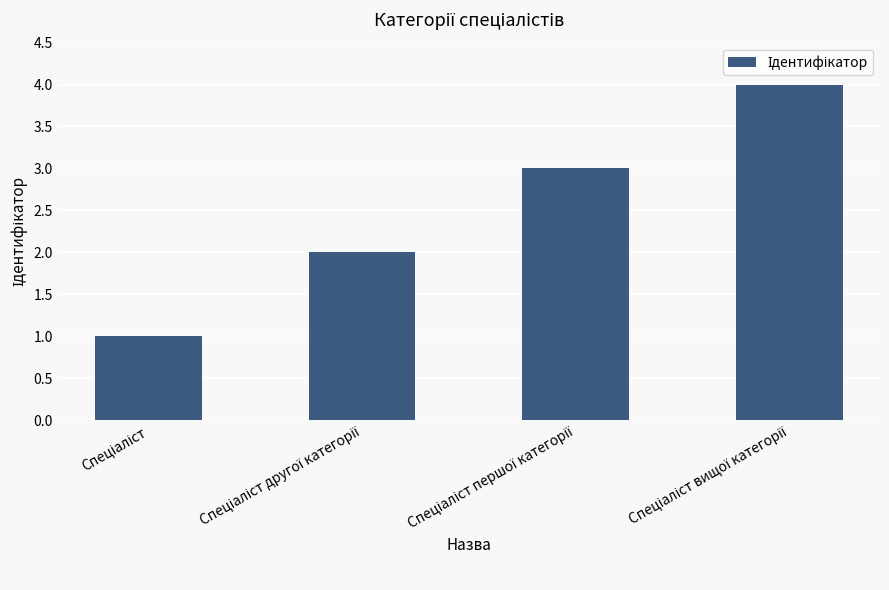

Count the number of categories in the chart.

4